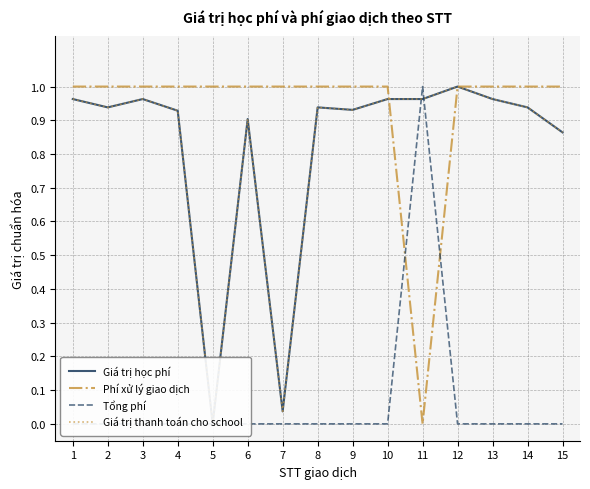

The Tổng phí series shows 0.0 at 6. True or false?

True